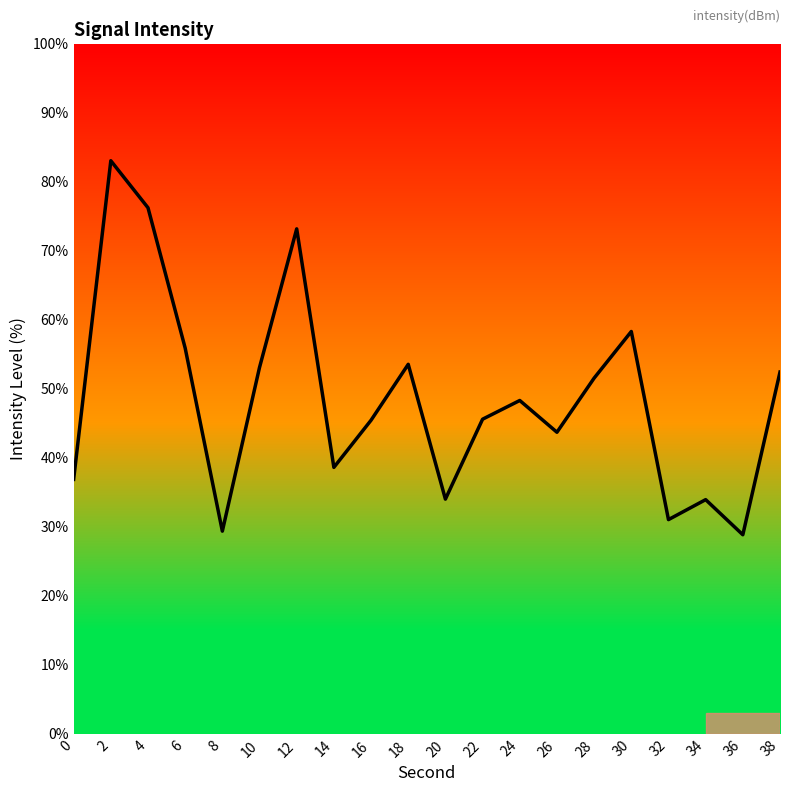

Count the number of data series in this chart.

1